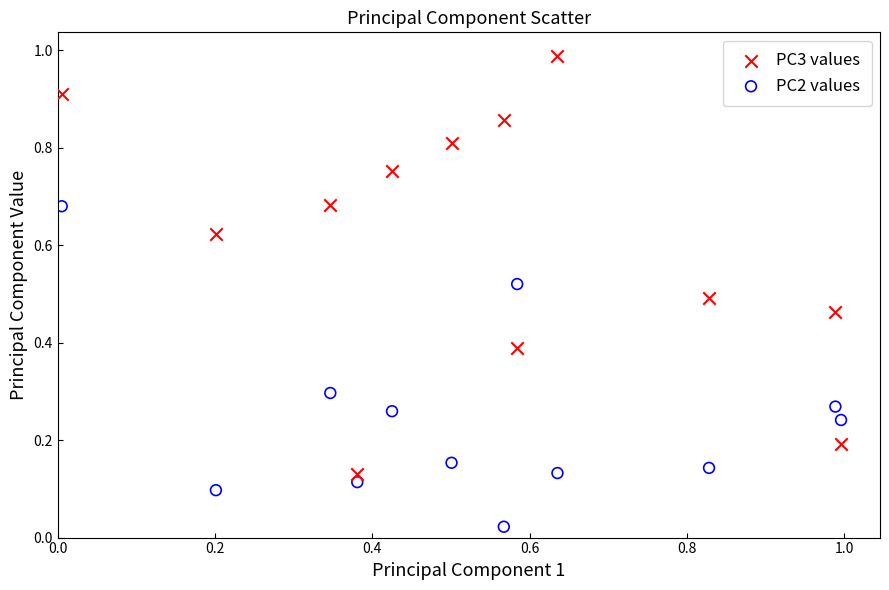

Which series reaches the maximum Y coordinate?

PC3 values